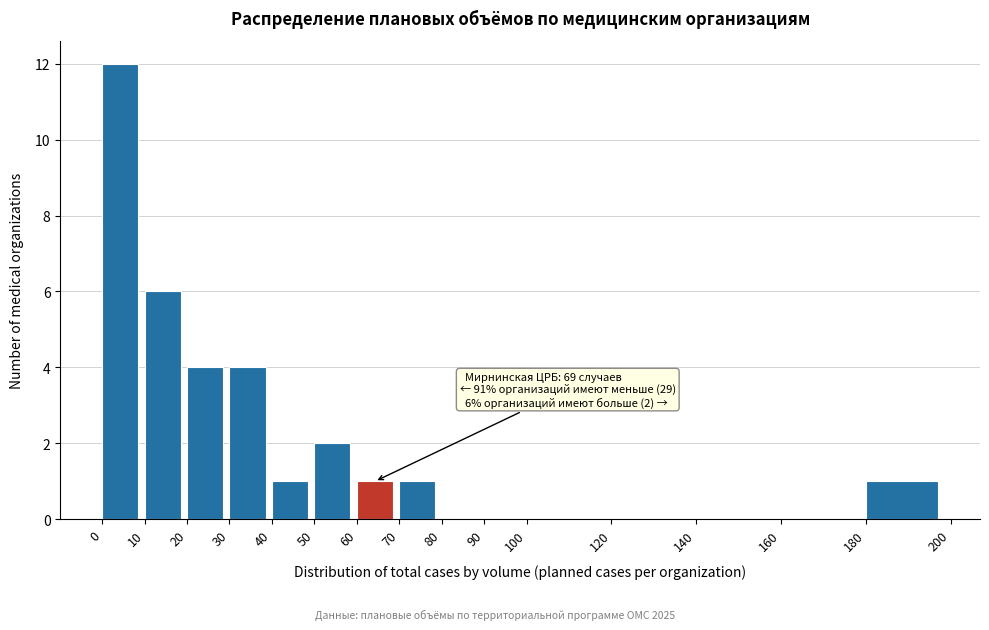

Which range on the x-axis has the tallest bar?

0 to 10